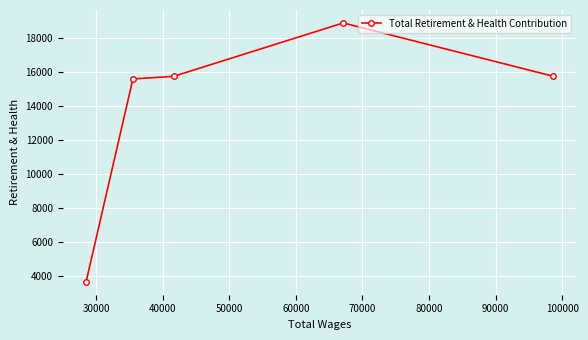

What is the maximum value shown in the chart?

18876